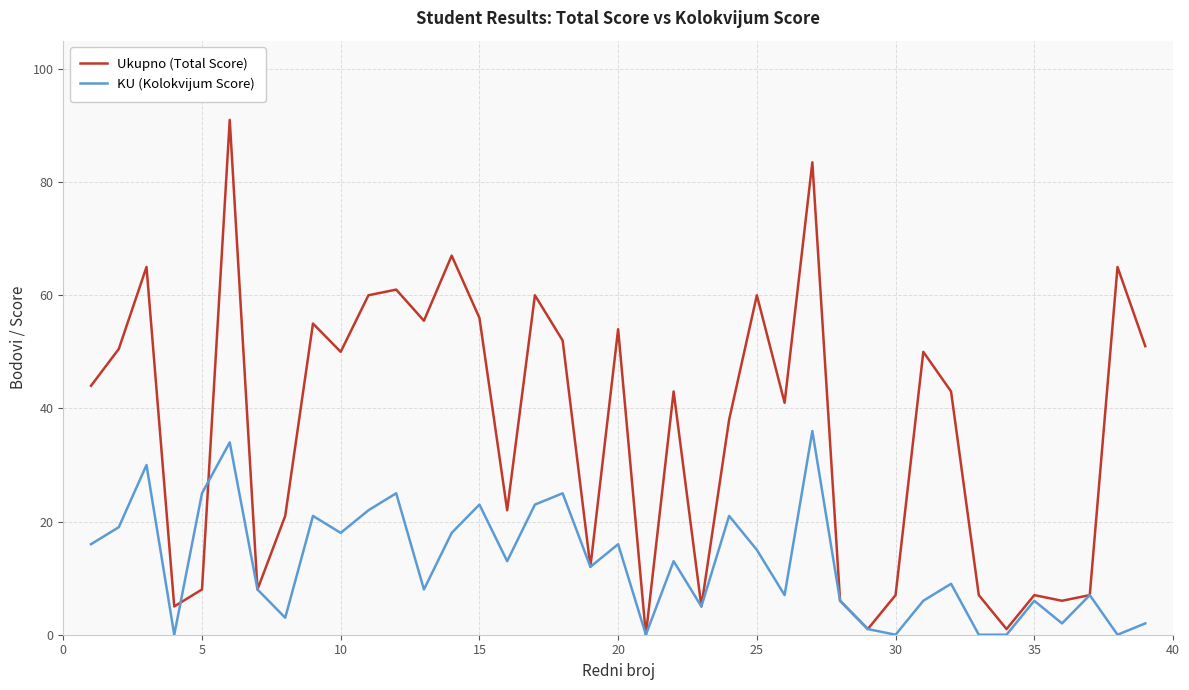

Reading right to left, what are all the values shown in this chart?

Ukupno (Total Score): 51.0	65.0	7.0	6.0	7.0	1.0	7.0	43.0	50.0	7.0	1.0	6.0	83.5	41.0	60.0	38.0	5.0	43.0	0.0	54.0	12.0	52.0	60.0	22.0	56.0	67.0	55.5	61.0	60.0	50.0	55.0	21.0	8.0	91.0	8.0	5.0	65.0	50.5	44.0
KU (Kolokvijum Score): 2.0	0.0	7.0	2.0	6.0	0.0	0.0	9.0	6.0	0.0	1.0	6.0	36.0	7.0	15.0	21.0	5.0	13.0	0.0	16.0	12.0	25.0	23.0	13.0	23.0	18.0	8.0	25.0	22.0	18.0	21.0	3.0	8.0	34.0	25.0	0.0	30.0	19.0	16.0